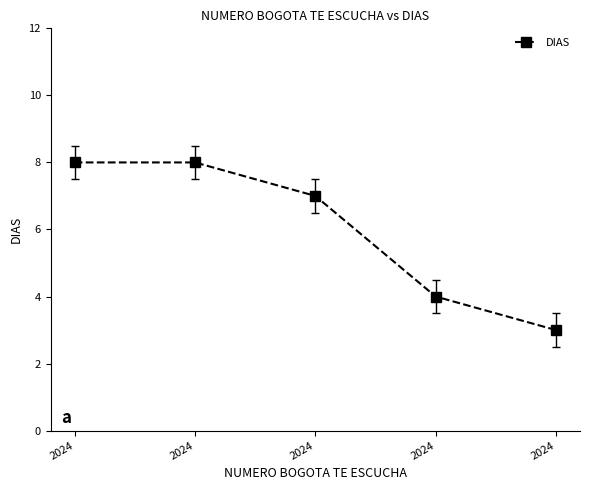

Is this an area chart (filled region under the line)?

No